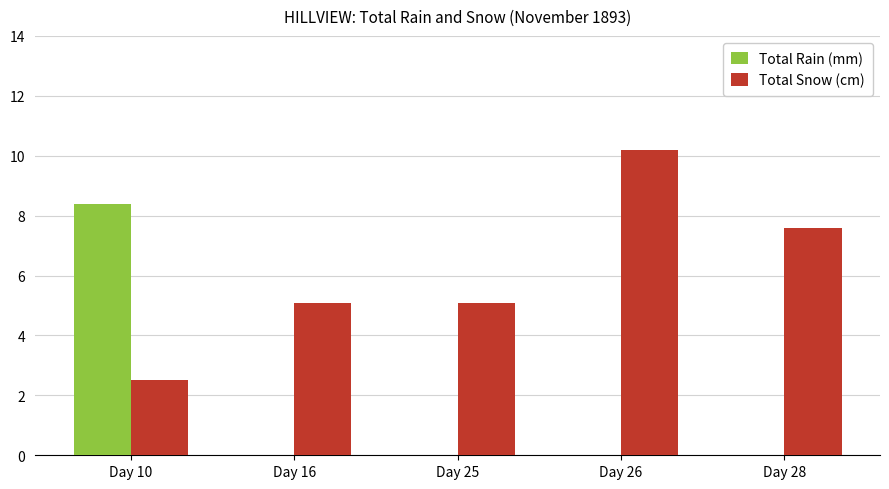

What is the total value across all series at Day 25?

5.1